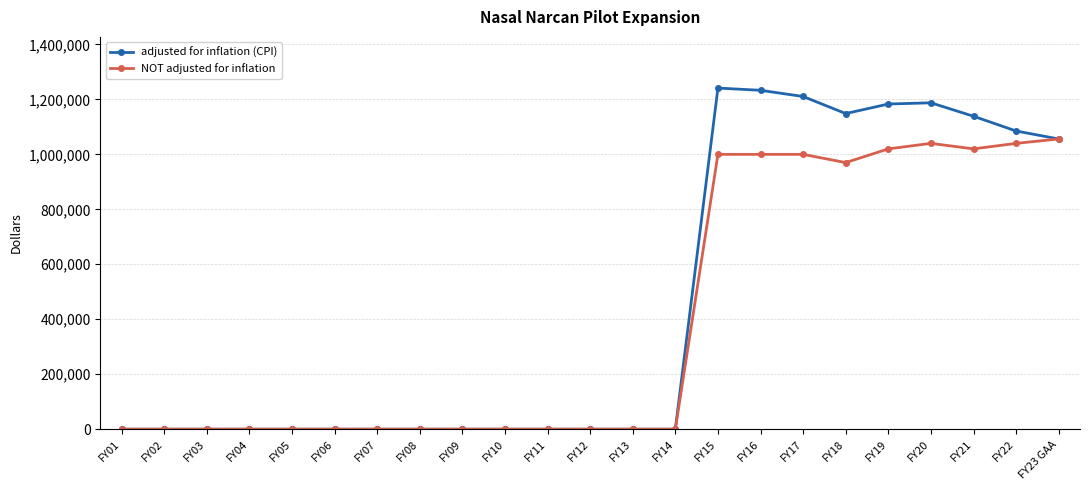

Rank the series by their average value, from lowest to highest.

NOT adjusted for inflation, adjusted for inflation (CPI)